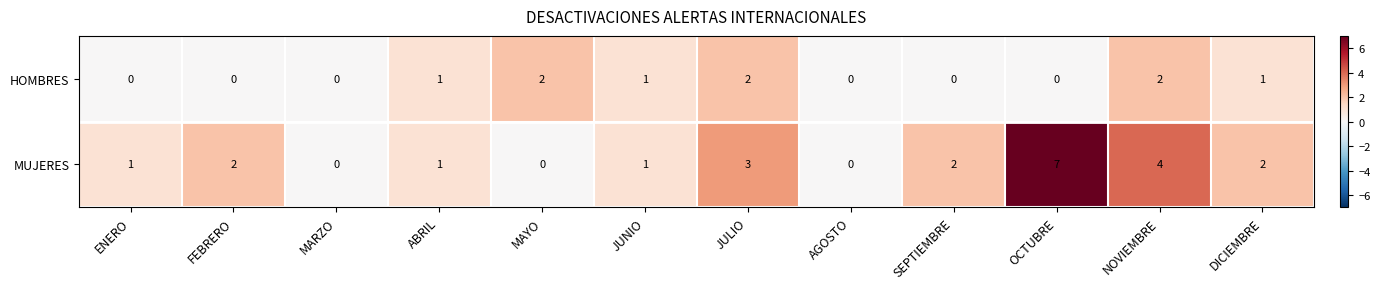

How many HOMBRES values are between 0 and 2?

12